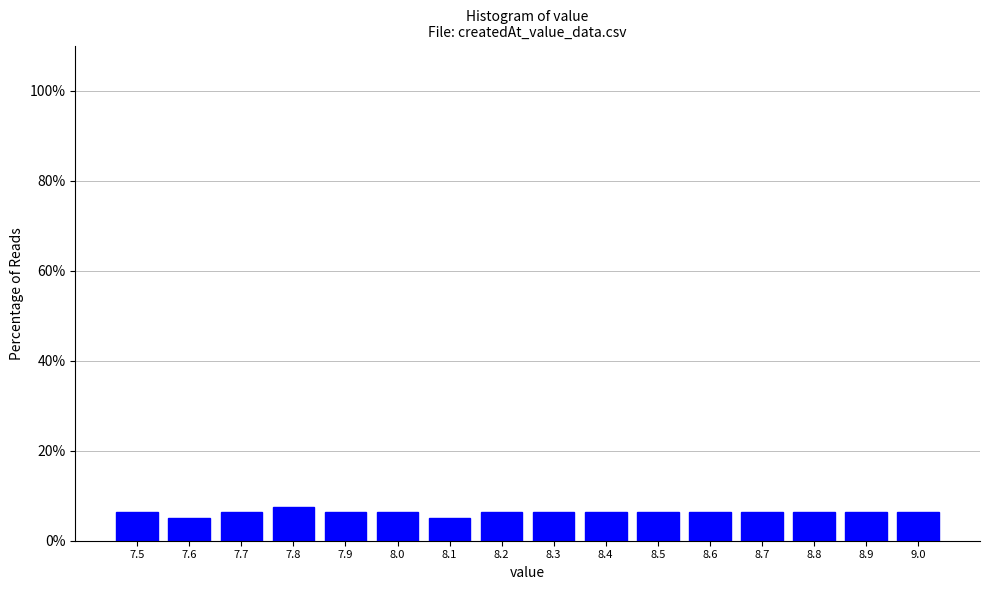

Reading left to right, what are all the values shown in this chart?

6.3	5.1	6.3	7.6	6.3	6.3	5.1	6.3	6.3	6.3	6.3	6.3	6.3	6.3	6.3	6.3